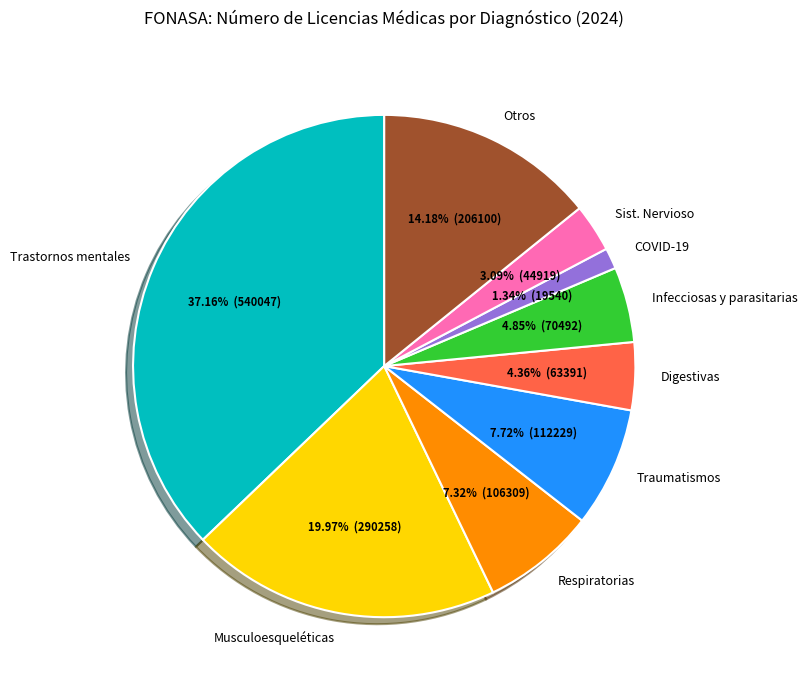

Does Trastornos mentales account for over 50% of the chart?

No